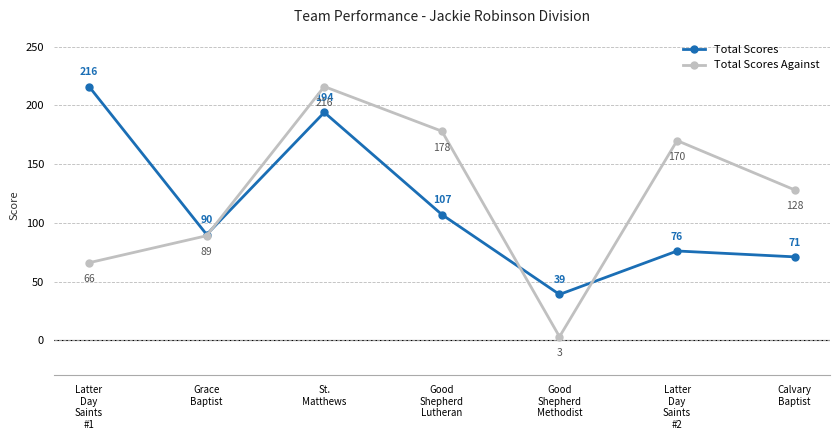

At which category does Total Scores reach its first local peak?

St.
Matthews